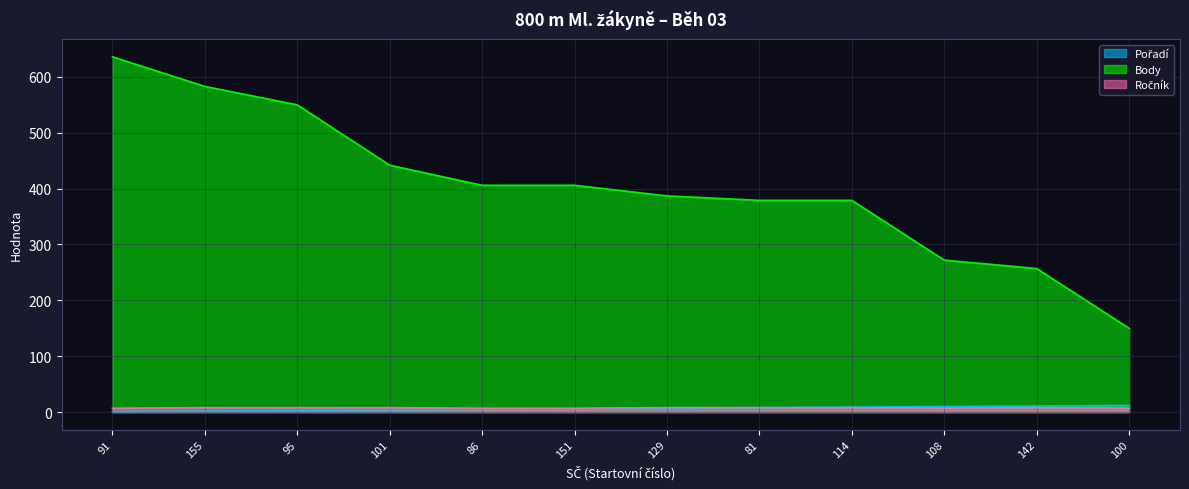

How many lines are shown in the chart?

3